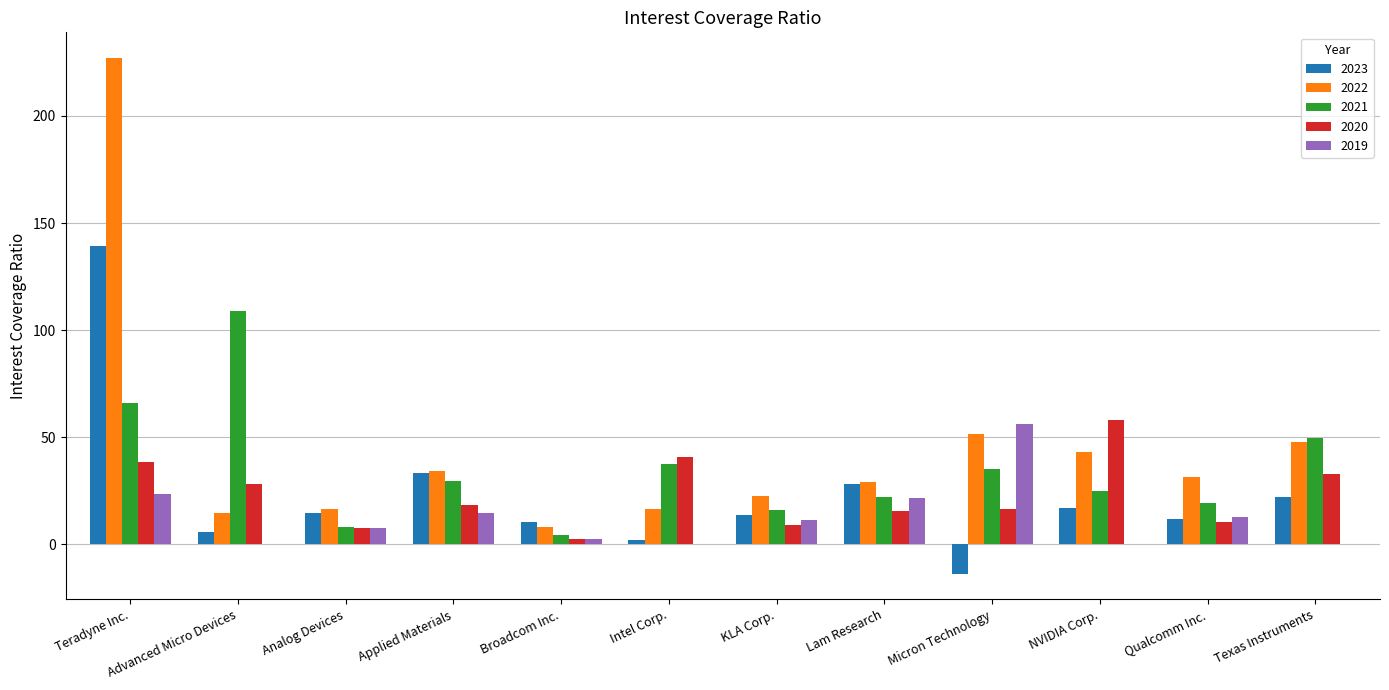

True or false: 2023 has a value of 28.4 at Lam Research.

True